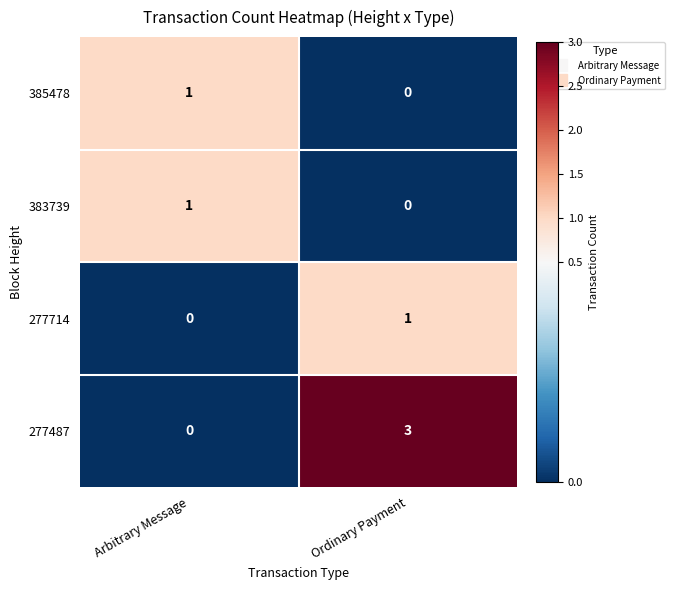

Rank the categories by 383739 value from highest to lowest.

Arbitrary Message, Ordinary Payment